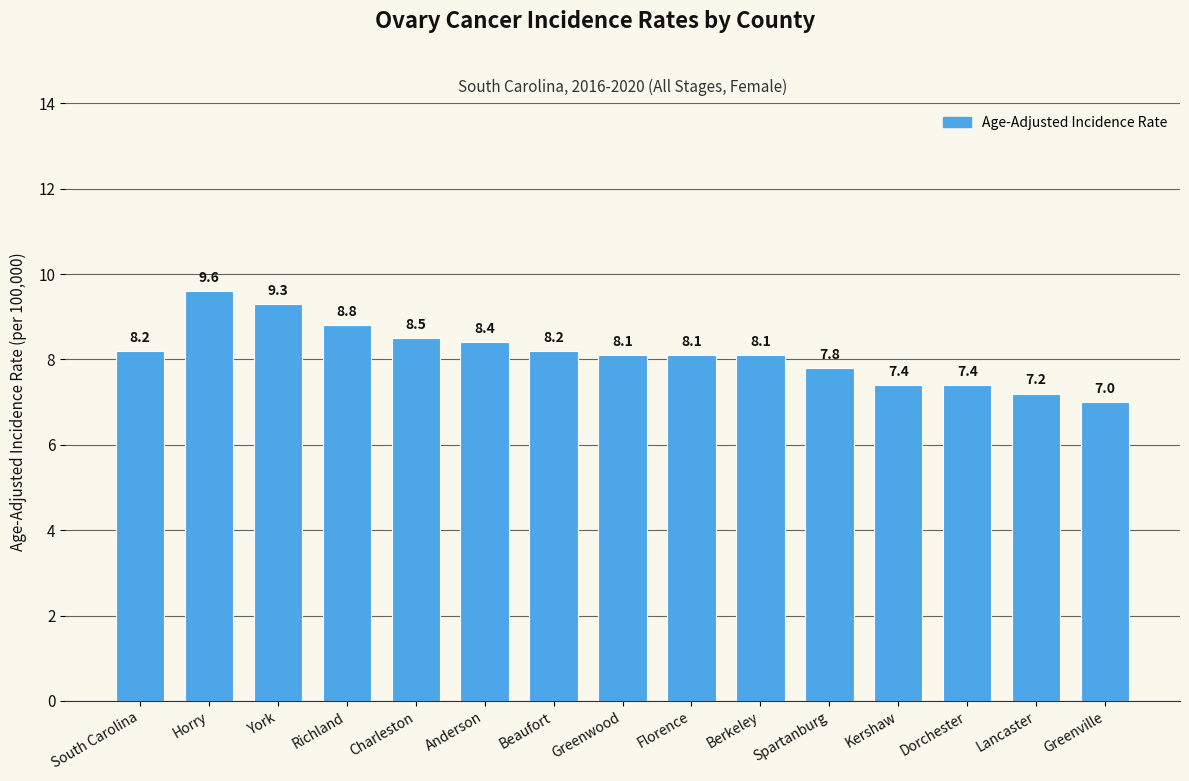

How many data points are less than 8?

5